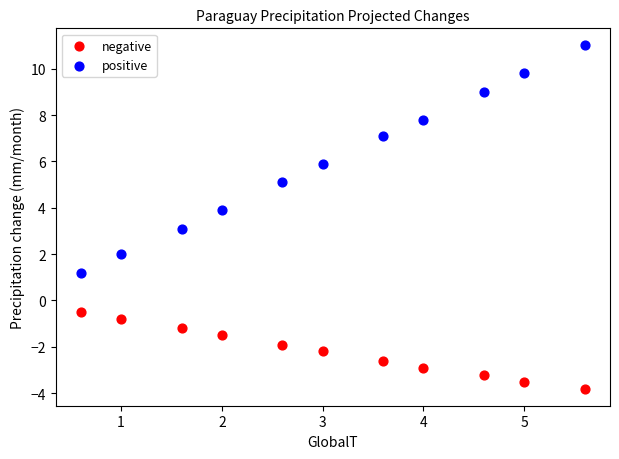

Which series has the widest spread of Y values?

positive